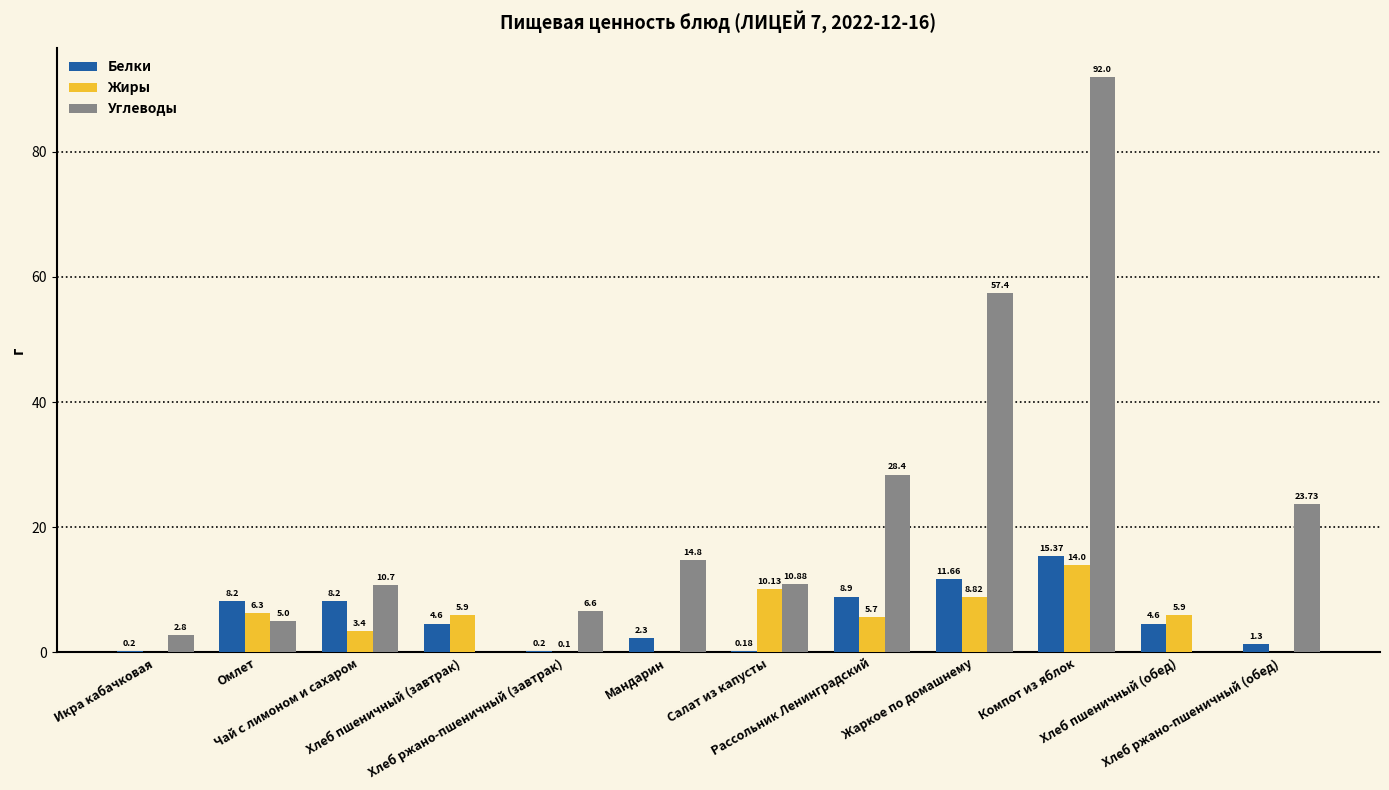

What are all the series names shown in the legend?

Белки, Жиры, Углеводы